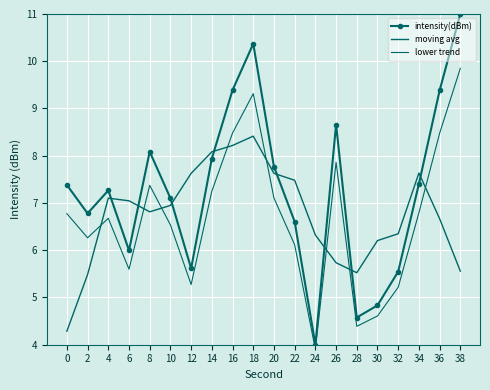

How many distinct data groups are displayed?

3